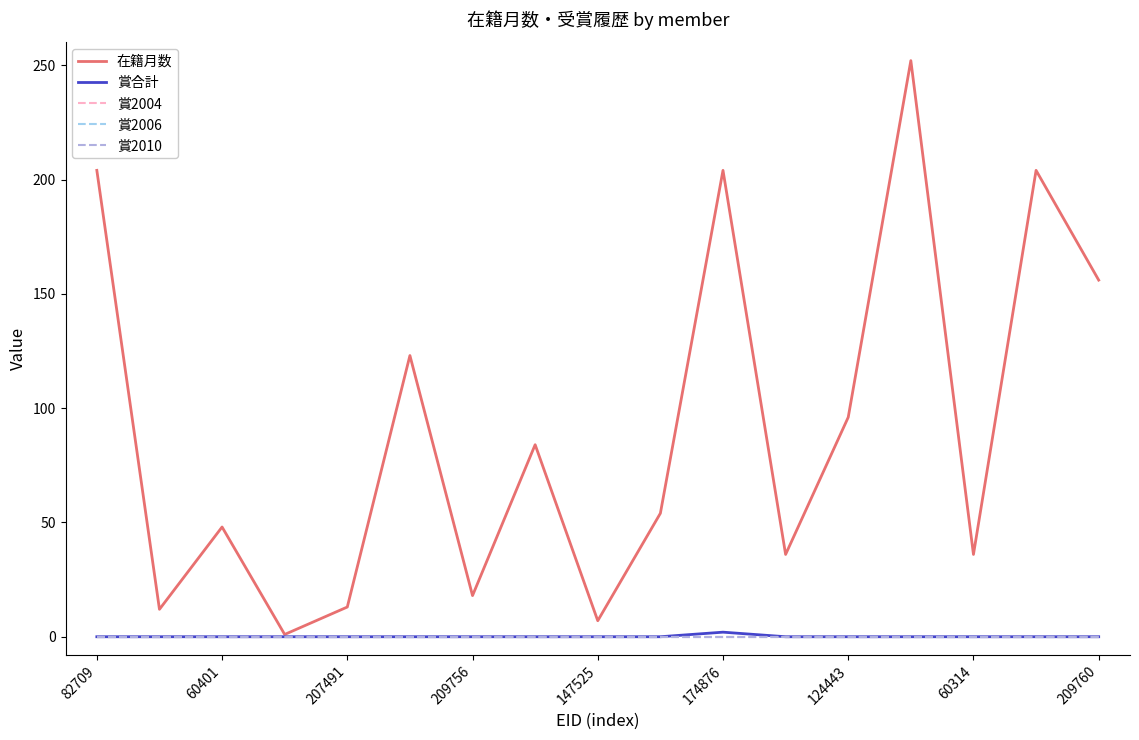

Which series has the largest total across all categories?

在籍月数